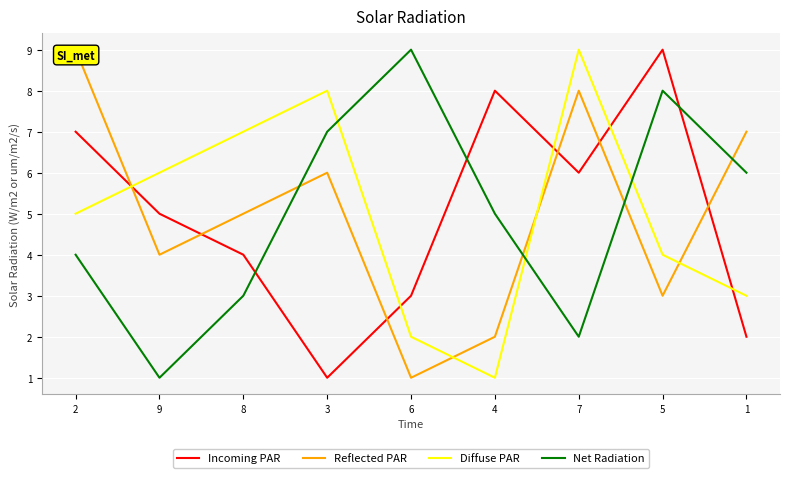

What is the value of the Reflected PAR point at the 7th from the left?

8